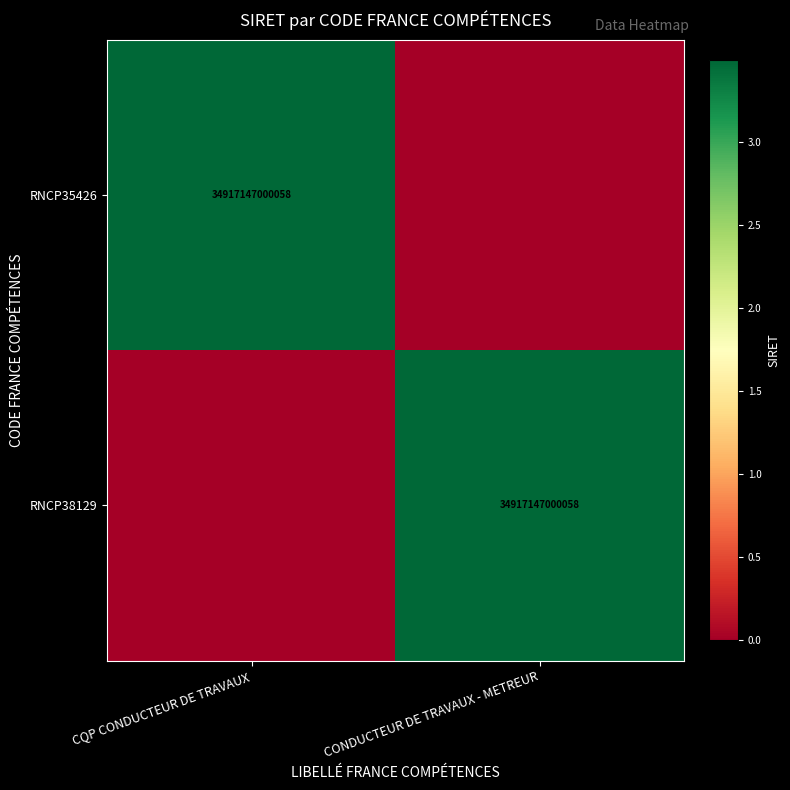

True or false: RNCP35426 has a value of 52421422177264 at CQP CONDUCTEUR DE TRAVAUX.

False